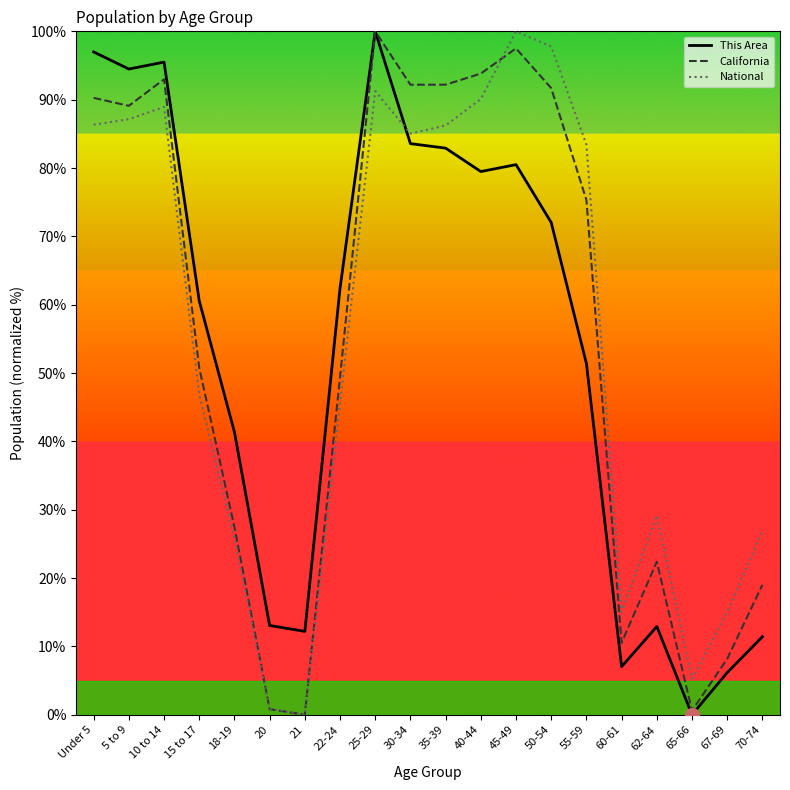

Between 10 to 14 and 60-61, which series saw the biggest shift?

This Area